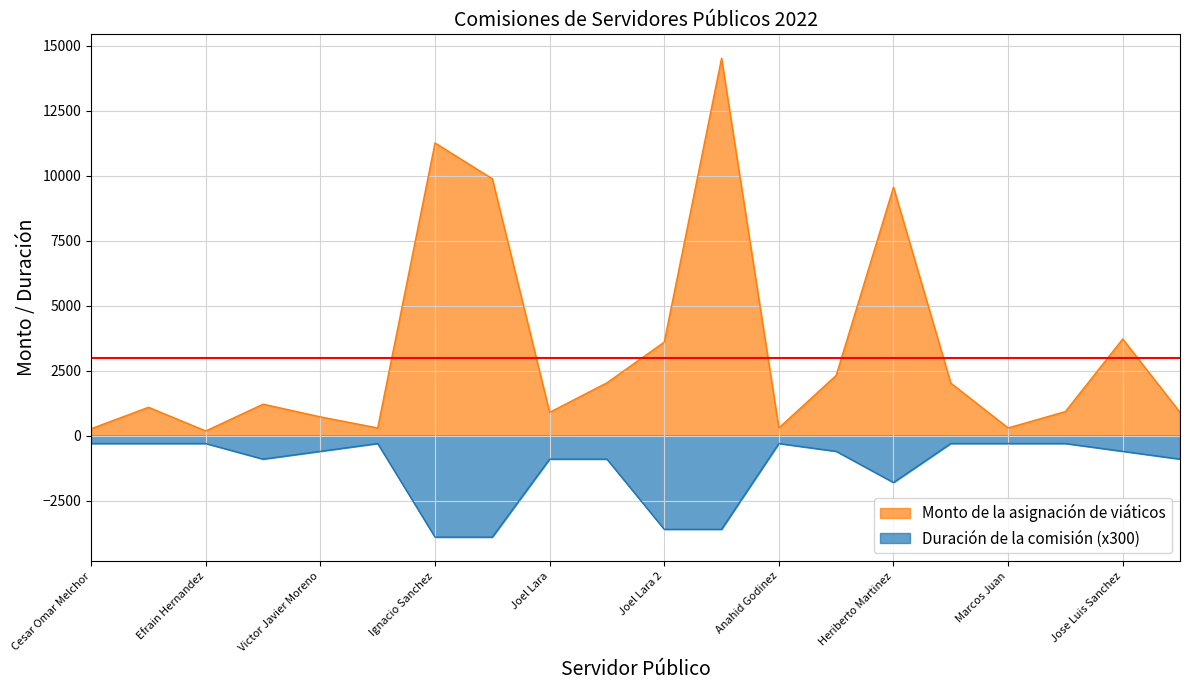

What is the value of the Monto de la asignación de viáticos point at the 13th from the left?

300.0